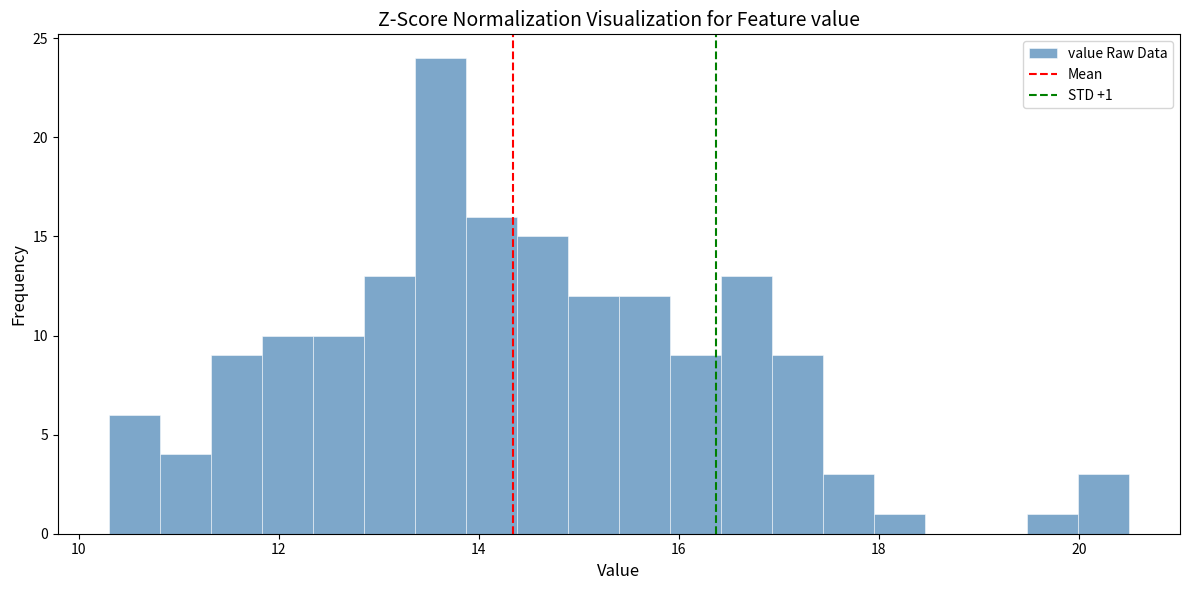

Around what value on the x-axis is the tallest bar? Give the approximate position of its centre, as read against the axis.

13.6